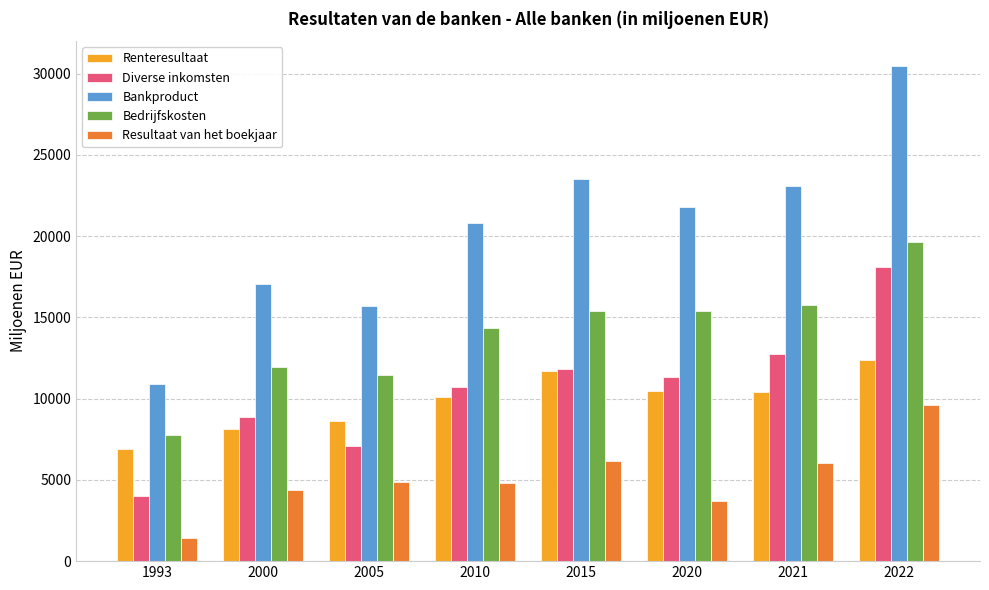

At which label is Renteresultaat closest to 9639?

2010